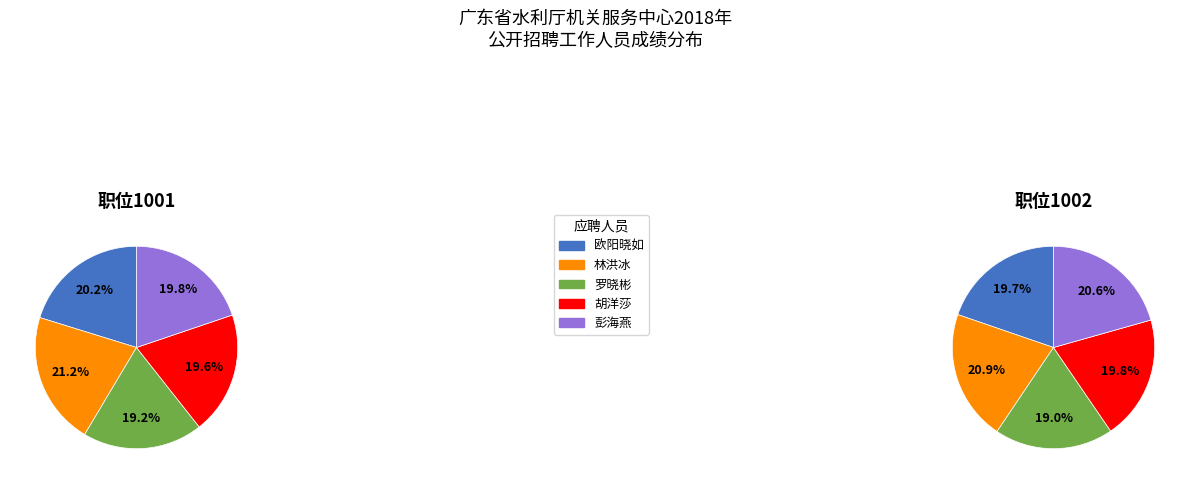

Do 1 and 4 together represent more than half of the pie?

No